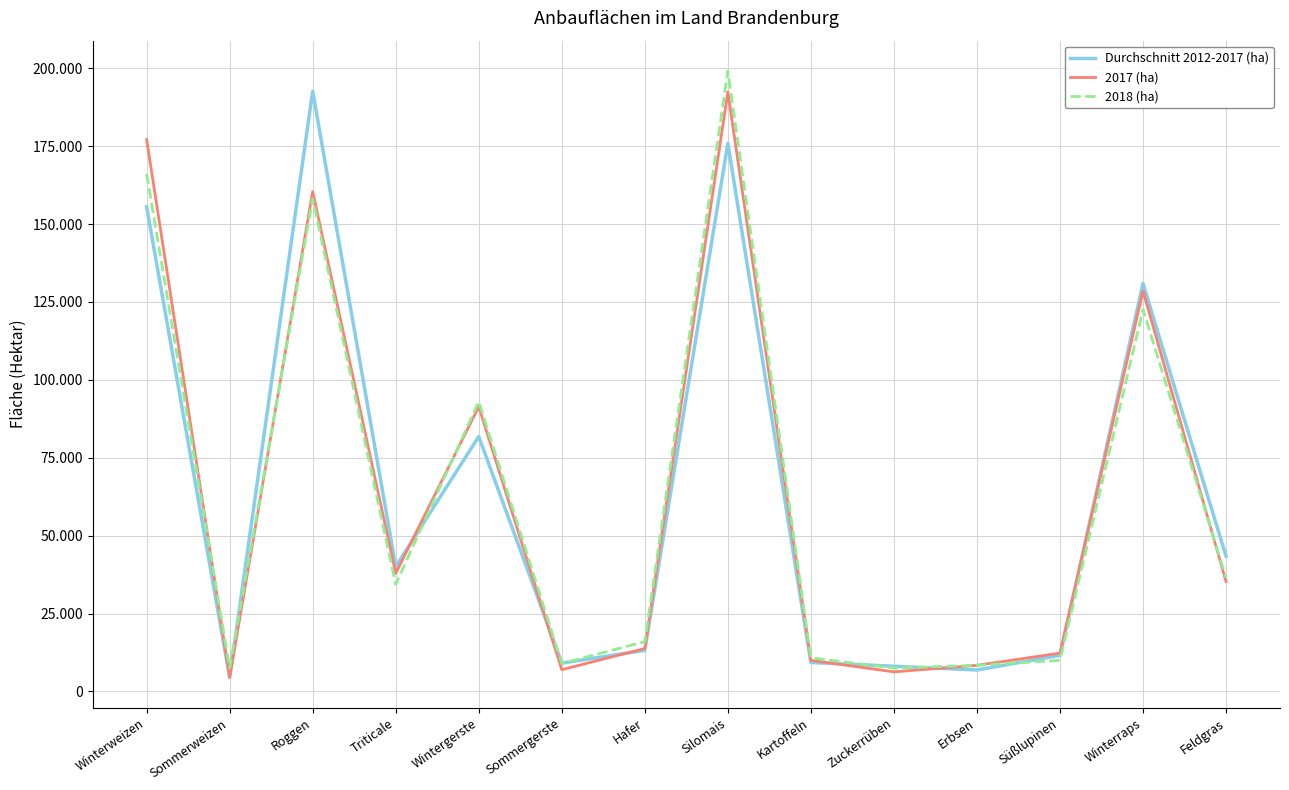

In 2017 (ha), how many points are higher than both neighbors (excluding endpoints)?

4